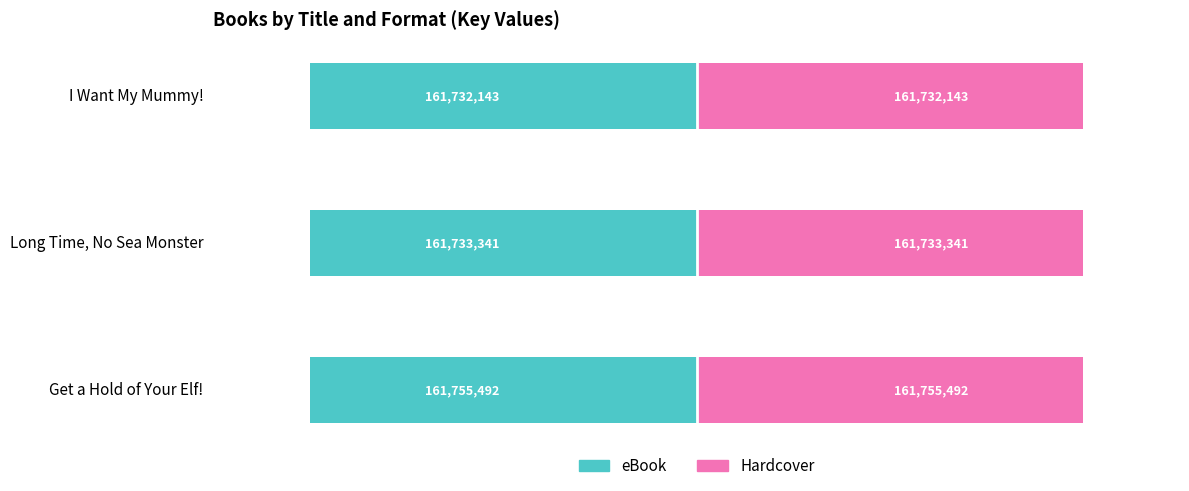

Reading left to right, what are all the values shown in this chart?

eBook: -161755492	-161733341	-161732143
Hardcover: 161755492	161733341	161732143